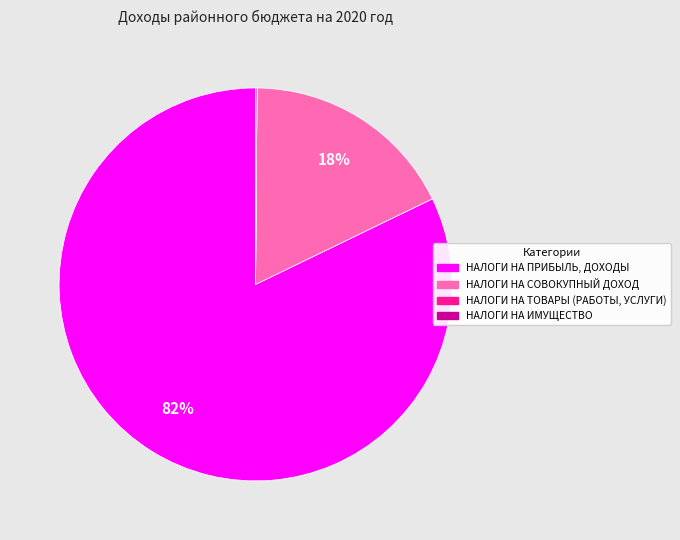

What percentage is the НАЛОГИ НА СОВОКУПНЫЙ ДОХОД slice, to the nearest percent?

18%